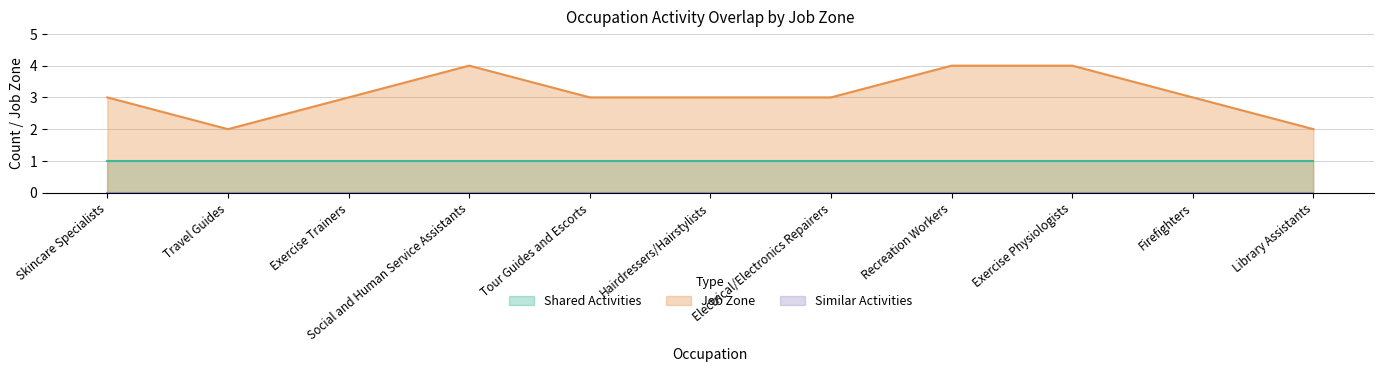

How many lines are shown in the chart?

3